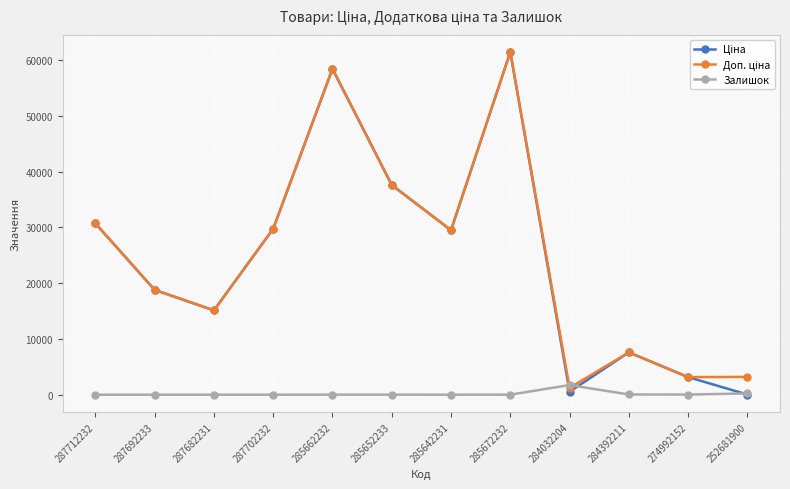

What is the maximum value for Залишок?

1734.0